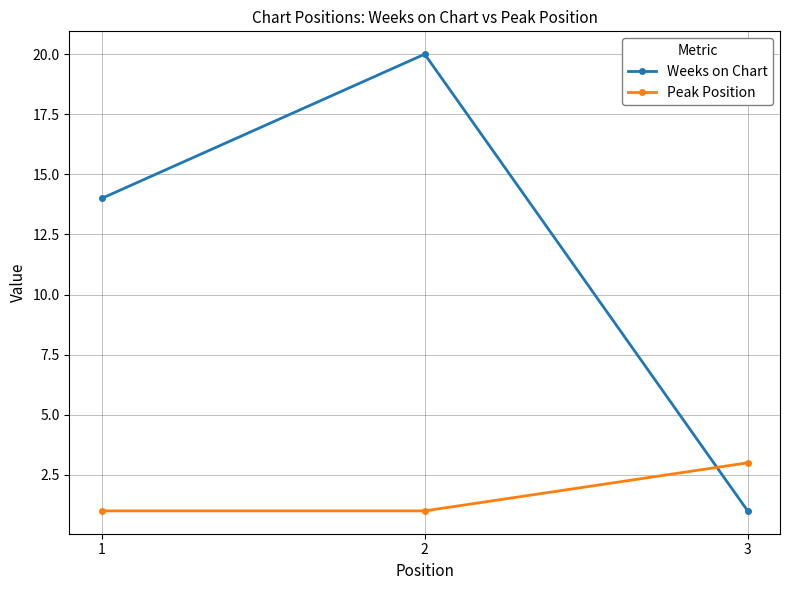

List the series in order of their overall mean, lowest first.

Peak Position, Weeks on Chart